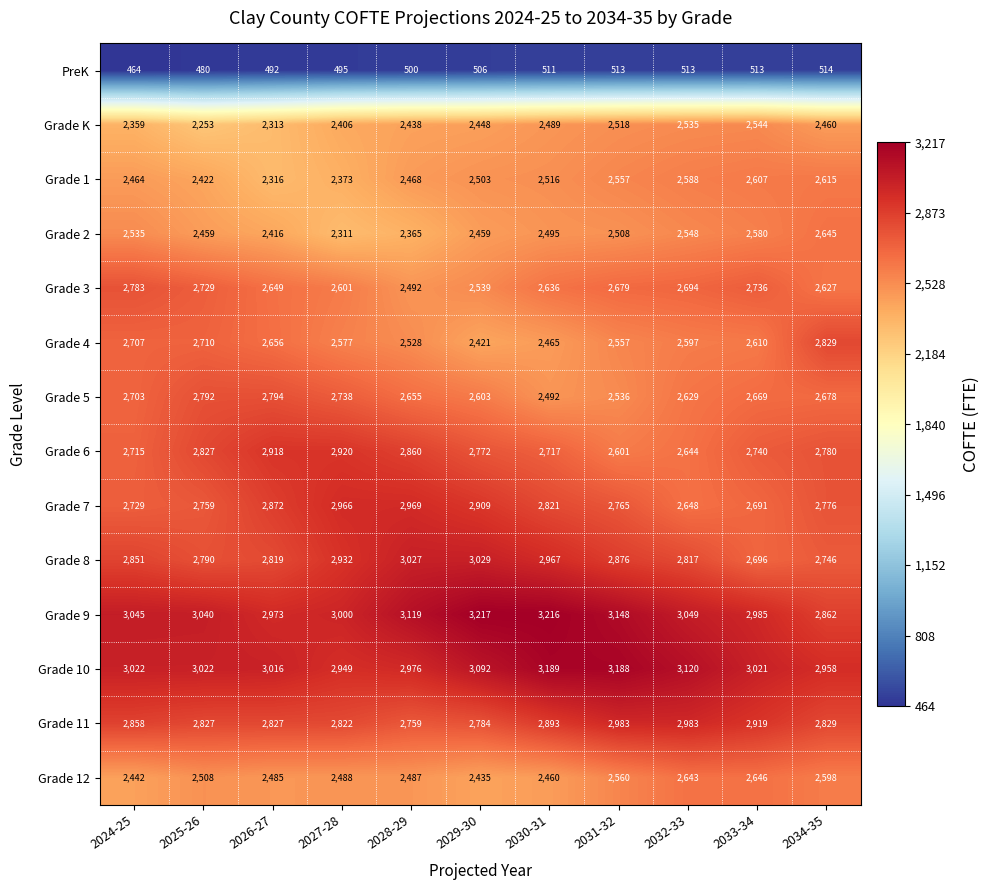

Which series has the largest total across all categories?

Grade 9